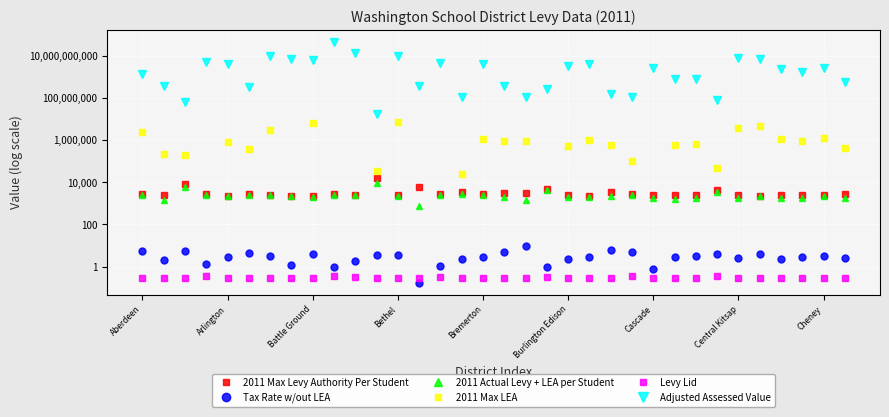

Is the value of 2011 Max Levy Authority Per Student at 17 greater than the value of 2011 Actual Levy + LEA per Student at Burlington Edison?

Yes